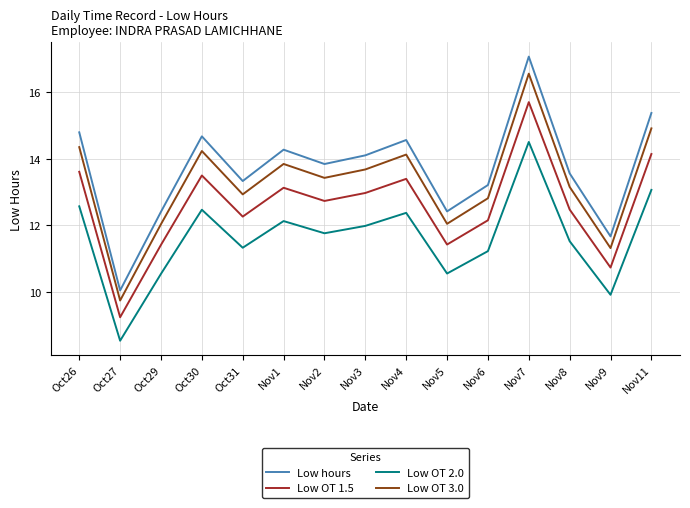

At Nov3, list the series in order from smallest to largest.

Low OT 2.0, Low OT 1.5, Low OT 3.0, Low hours